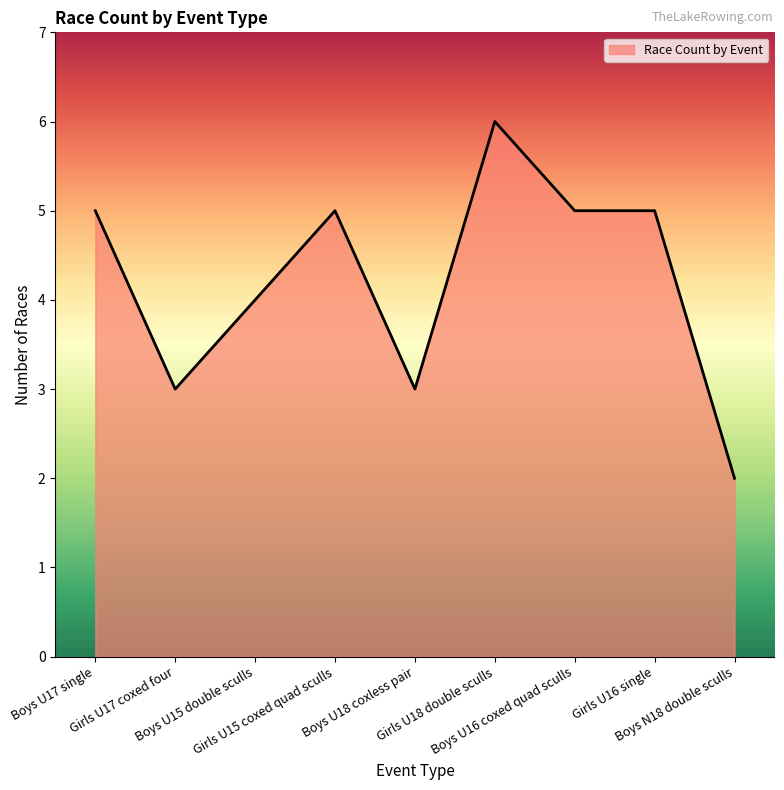

How many values are between 3 and 5?

7